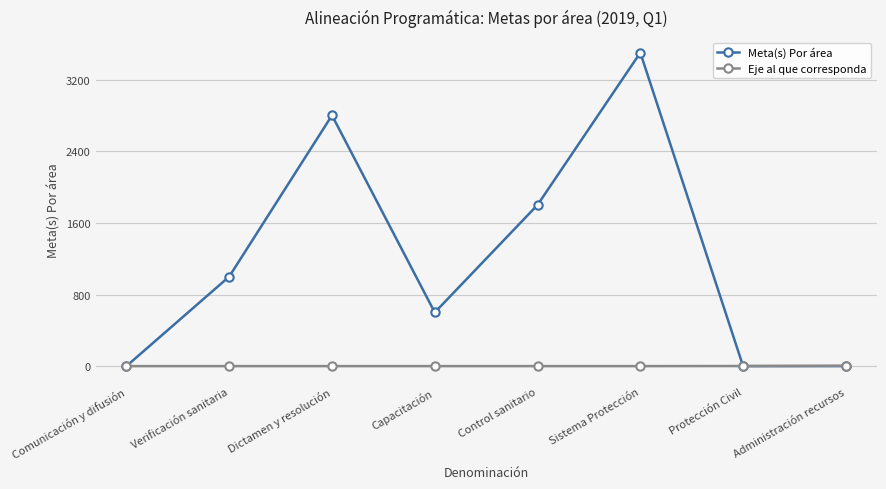

In Meta(s) Por área, how many points are higher than both neighbors (excluding endpoints)?

2